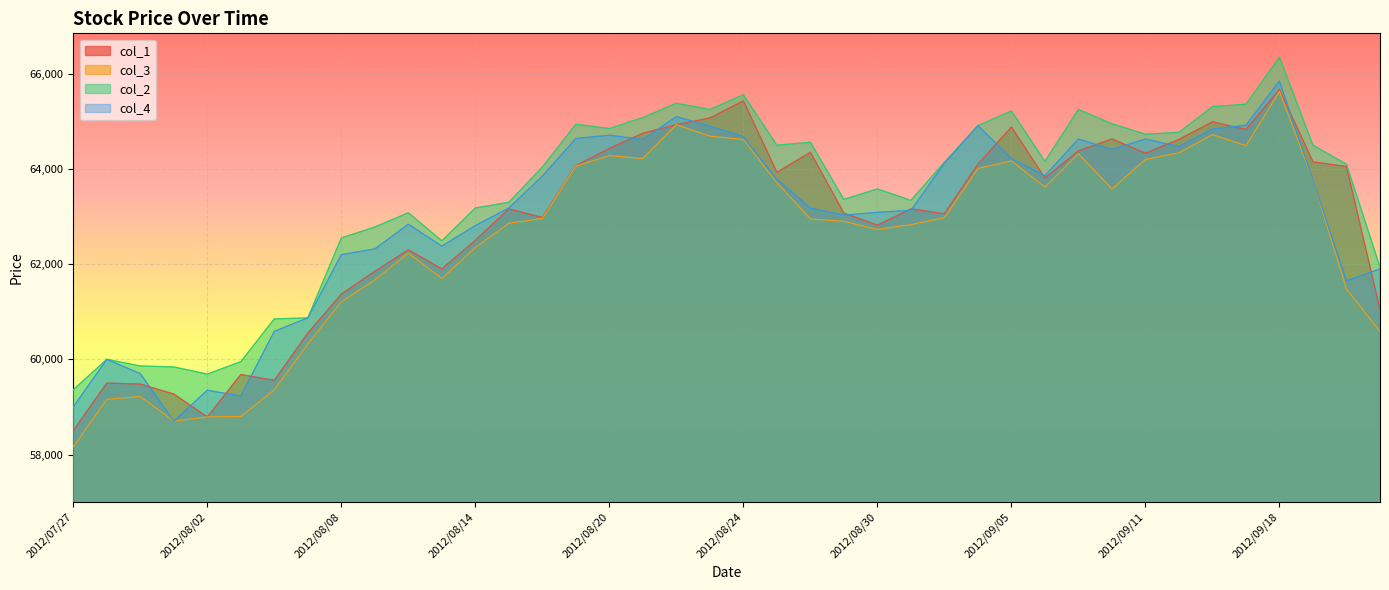

What are all the series names shown in the legend?

col_1, col_3, col_2, col_4